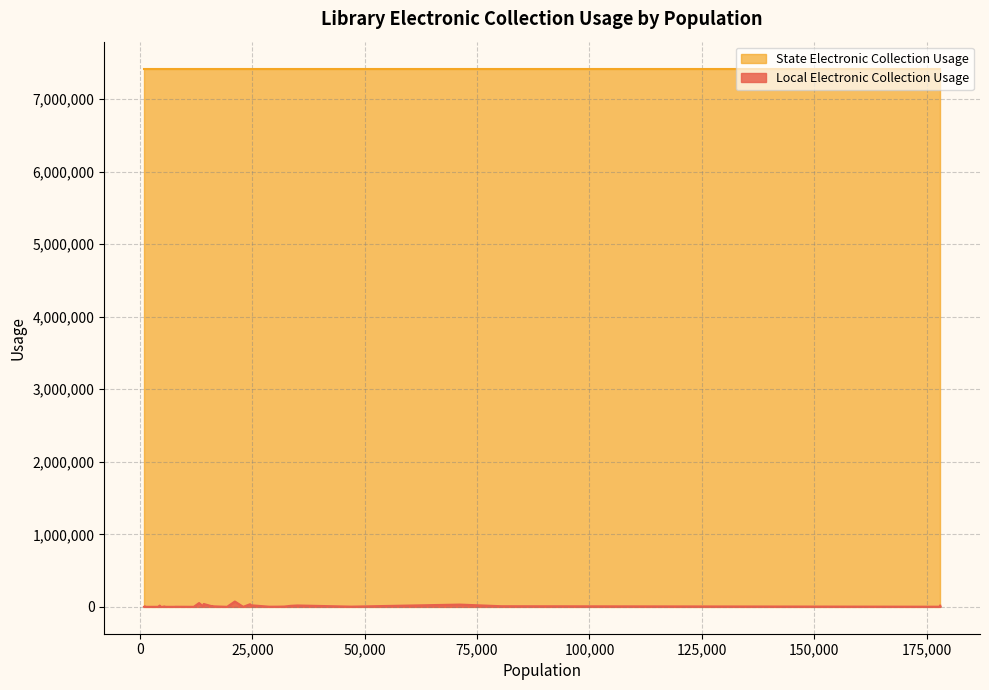

Does the chart display data point markers on the line(s)?

No